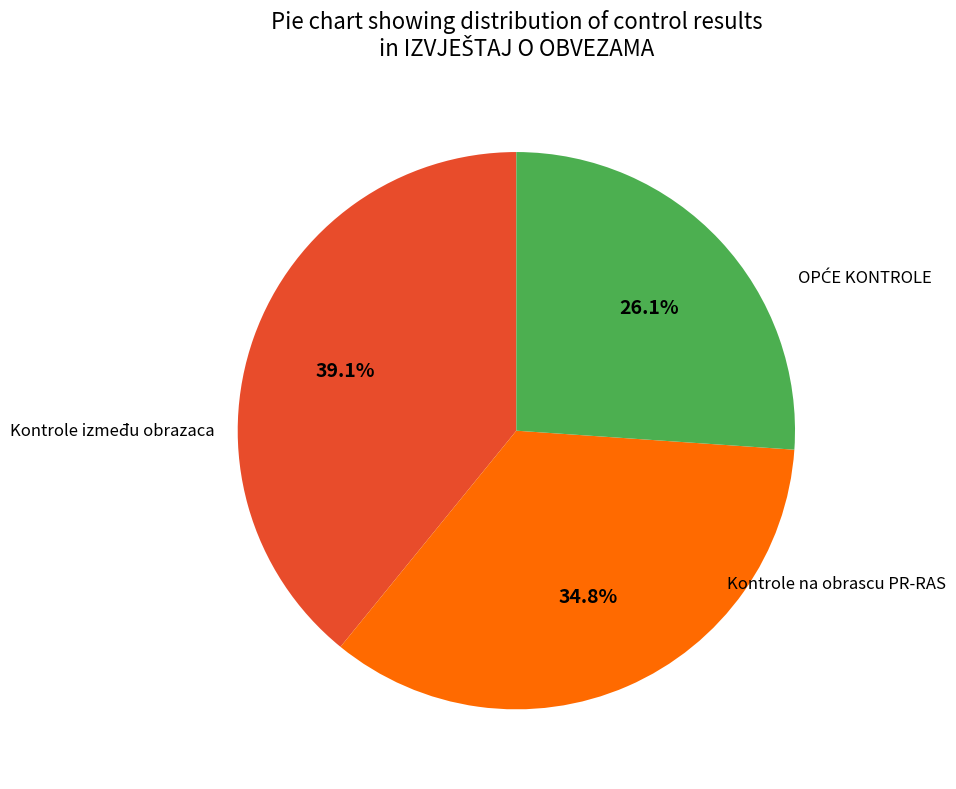

Does any single category account for the majority?

No